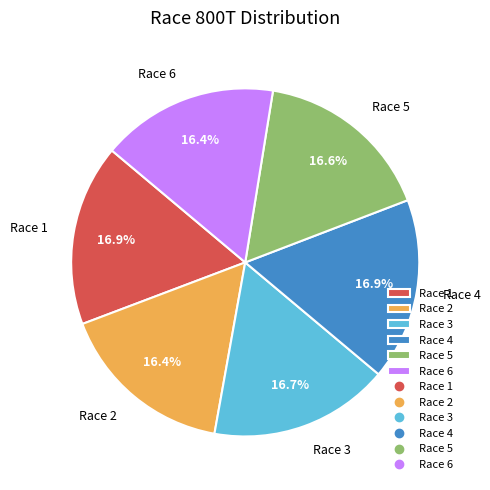

Is there a majority slice in this chart?

No